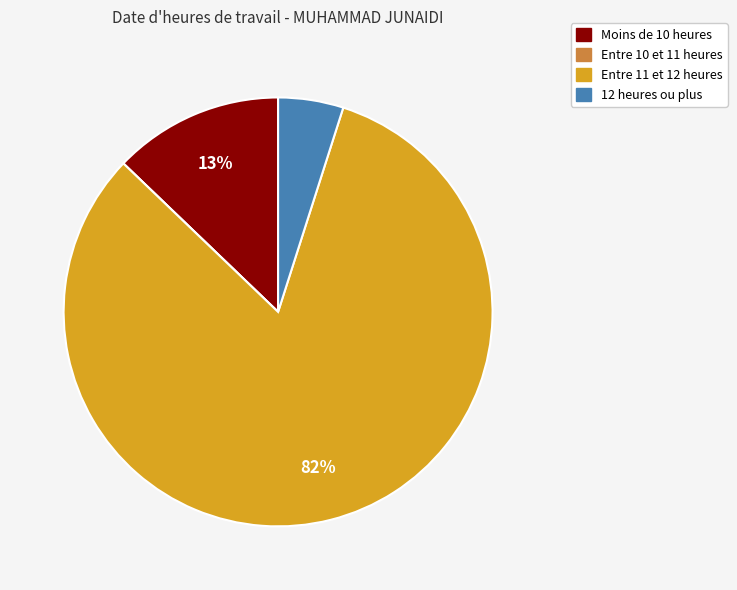

To the nearest percent, what is the average slice percentage?

25%